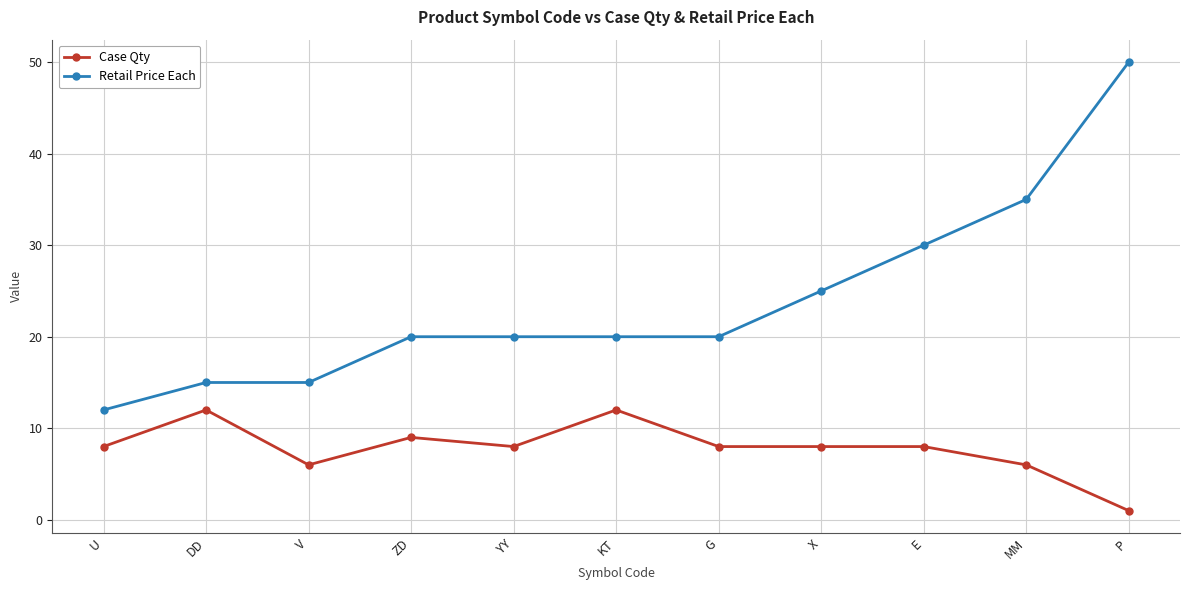

What is the maximum value shown in the chart?

50